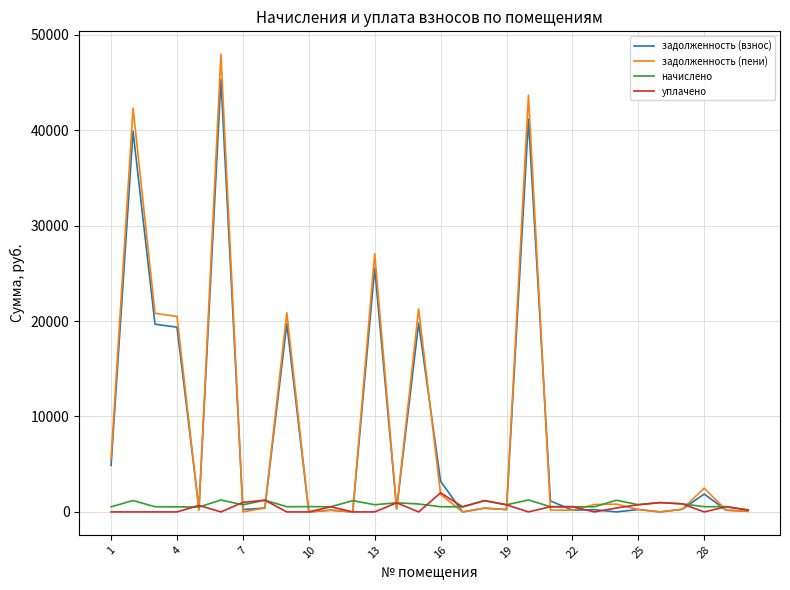

Which series has the largest range (max minus min)?

задолженность (пени)